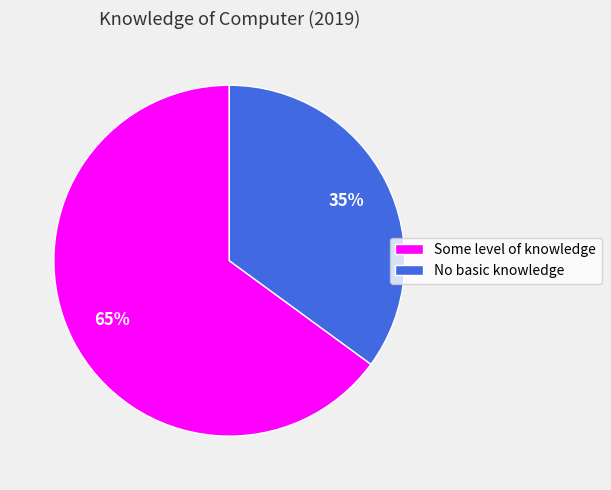

To the nearest percent, what is the average slice percentage?

50%